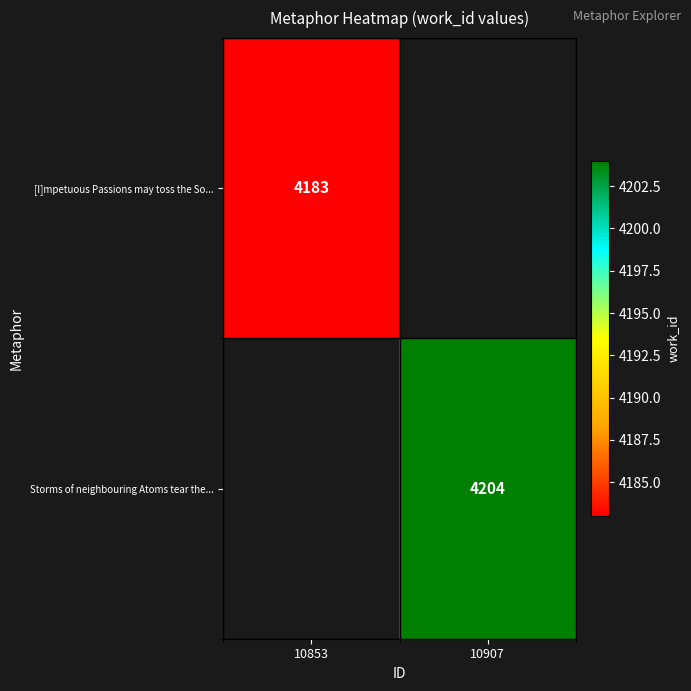

The Storms of neighbouring Atoms tear the... series shows 6084 at 10907. True or false?

False